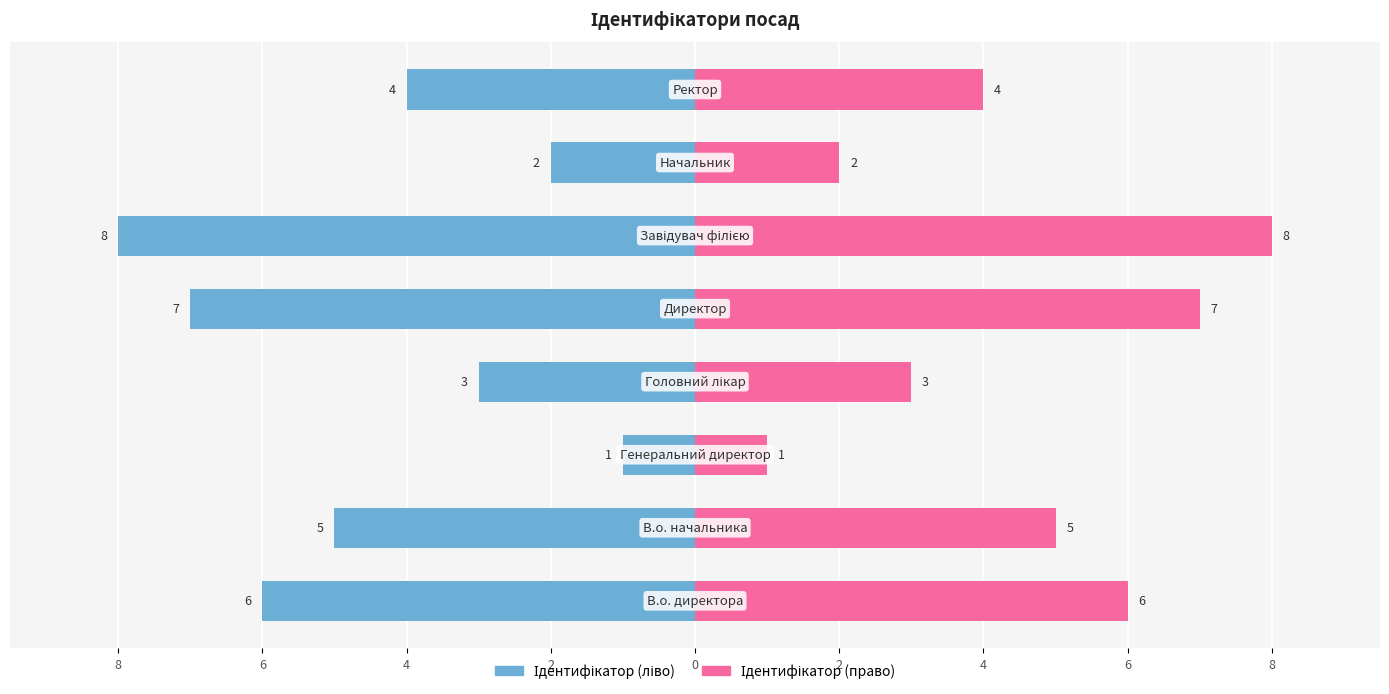

How many values in the Ідентифікатор (право) series are below 5?

4